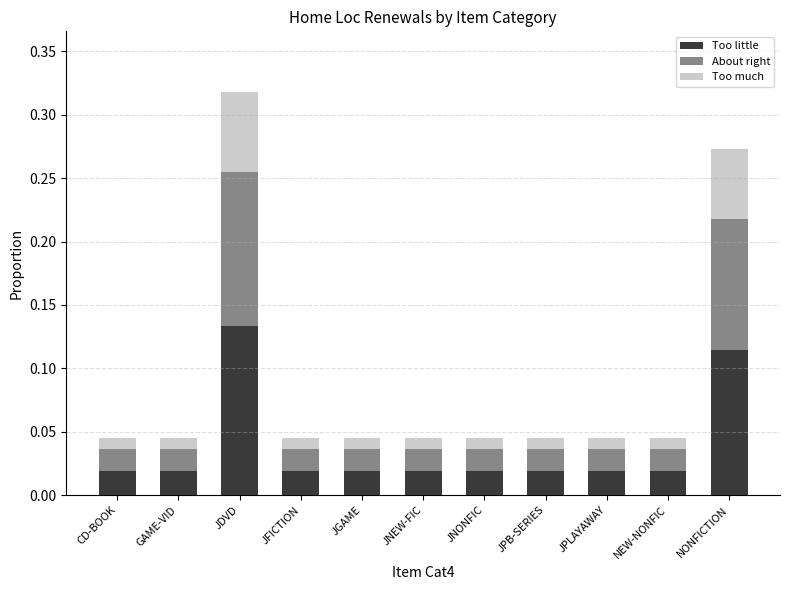

Count the Too little values in the range 0 to 1.

11